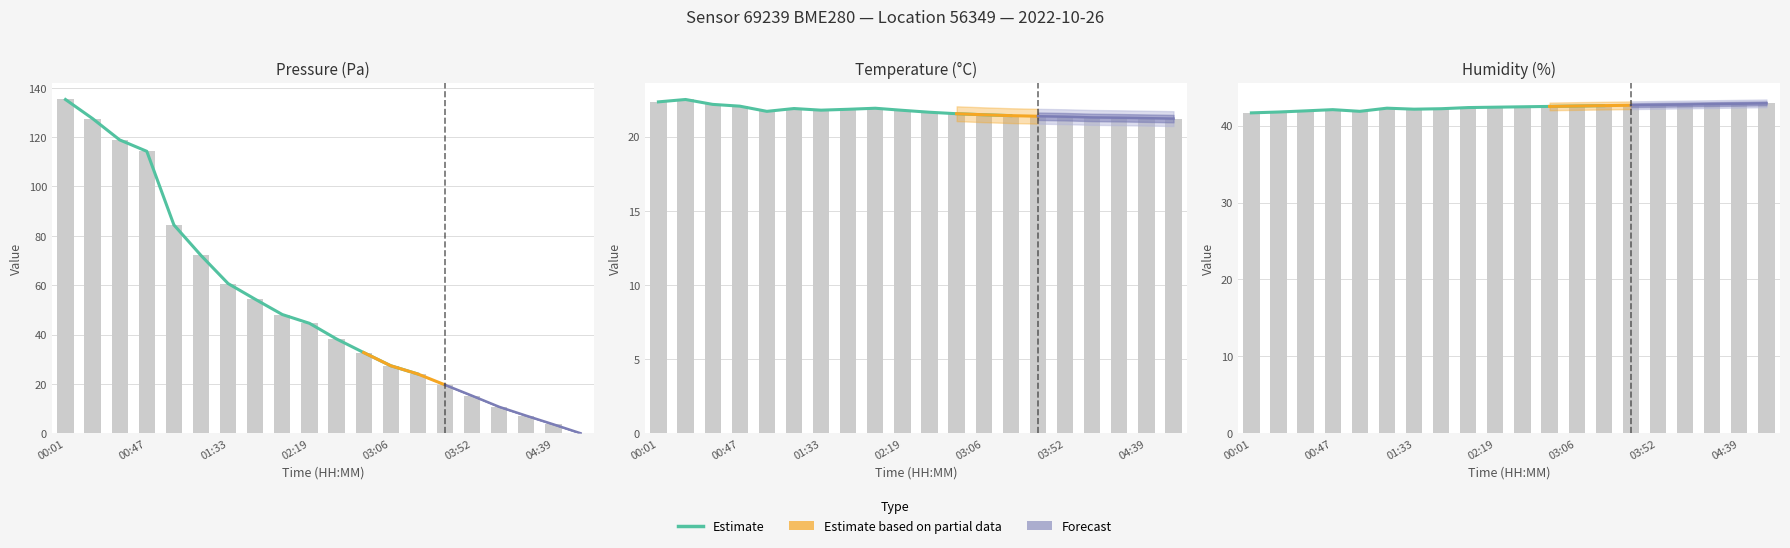

Reading right to left, transcribe all the data shown in this chart.

pressure: 0.0	3.6	7.1	10.7	15.2	19.6	24.0	27.4	32.7	38.2	44.6	48.1	54.3	60.7	72.0	84.4	114.2	118.9	127.5	135.2
temperature: 21.2	21.2	21.3	21.3	21.4	21.4	21.4	21.5	21.6	21.6	21.8	21.9	21.9	21.8	21.9	21.7	22.1	22.2	22.5	22.4
humidity: 42.9	42.9	42.8	42.8	42.7	42.6	42.6	42.5	42.5	42.5	42.4	42.4	42.2	42.1	42.3	41.9	42.1	41.9	41.8	41.7